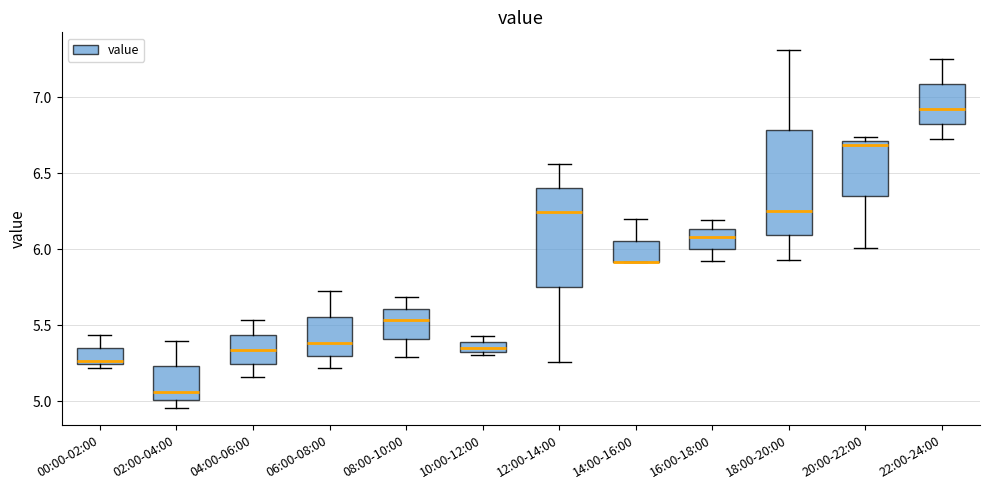

Where is the upper edge of the box for 02:00-04:00 on the y-axis? The values are not printed on the chart, so give them approximately, as read against the axis.

5.25